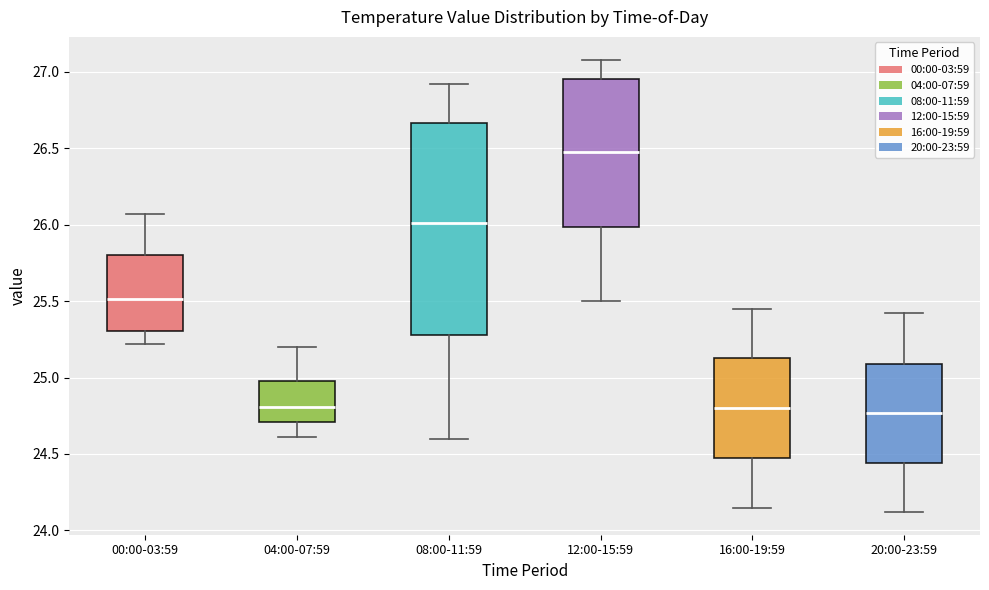

Reading left to right, transcribe this box plot: for each box, give where its median line is, the range the box spans, and where its two whiskers end, as read against the y-axis. The values are not printed on the chart, so give them approximately, as read against the axis.

00:00-03:59: median 25.50, box 25.30 to 25.80, whiskers 25.20 to 26.05
04:00-07:59: median 24.80, box 24.70 to 25.00, whiskers 24.60 to 25.20
08:00-11:59: median 26.00, box 25.30 to 26.65, whiskers 24.60 to 26.90
12:00-15:59: median 26.50, box 26.00 to 26.95, whiskers 25.50 to 27.10
16:00-19:59: median 24.80, box 24.45 to 25.15, whiskers 24.15 to 25.45
20:00-23:59: median 24.75, box 24.45 to 25.10, whiskers 24.10 to 25.40